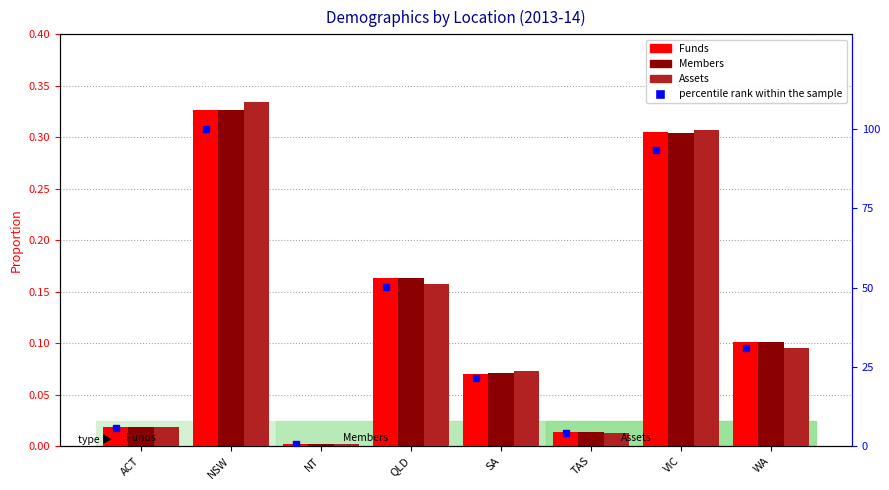

Which series has the largest total across all categories?

percentile rank within the sample